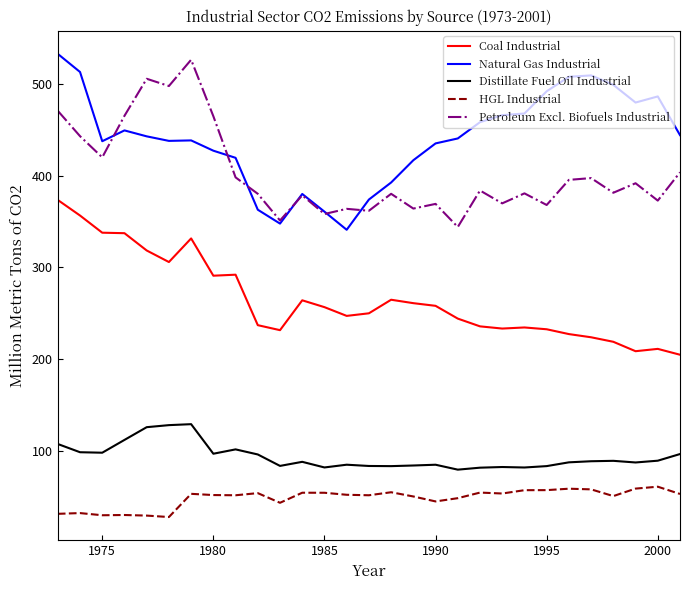

Which series has the largest total across all categories?

Natural Gas Industrial